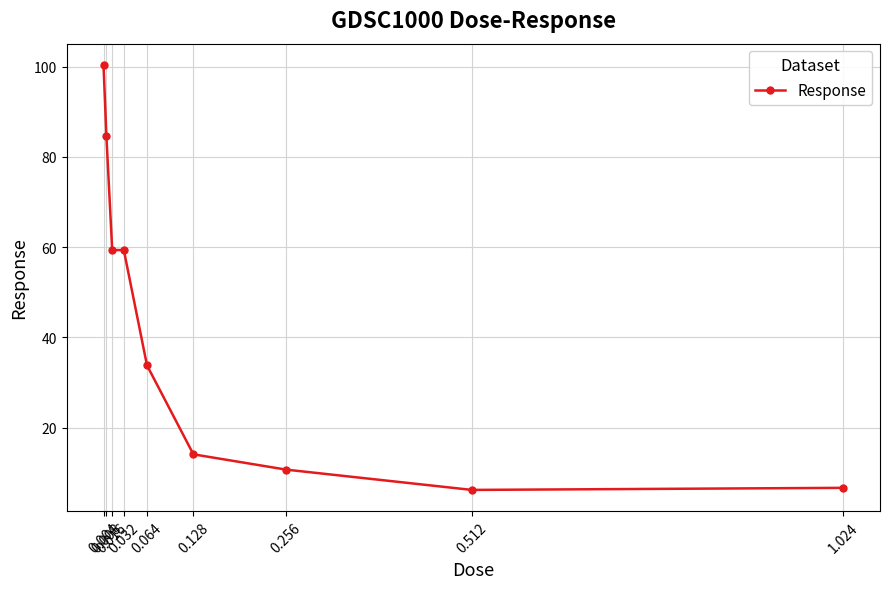

What is the value of the 1st point from the left?

100.4